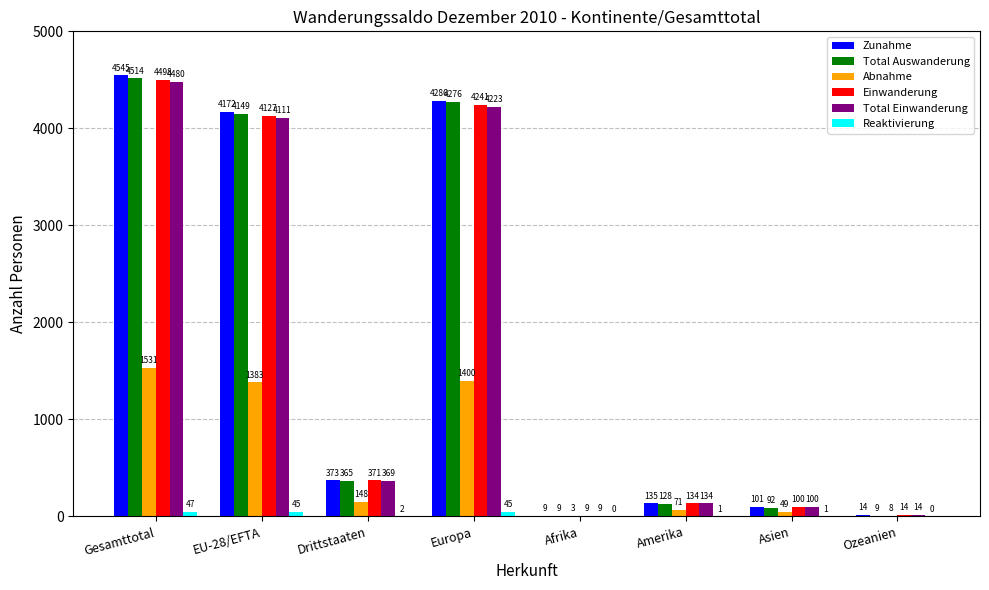

Which category has the highest value in the Abnahme series?

Gesamttotal